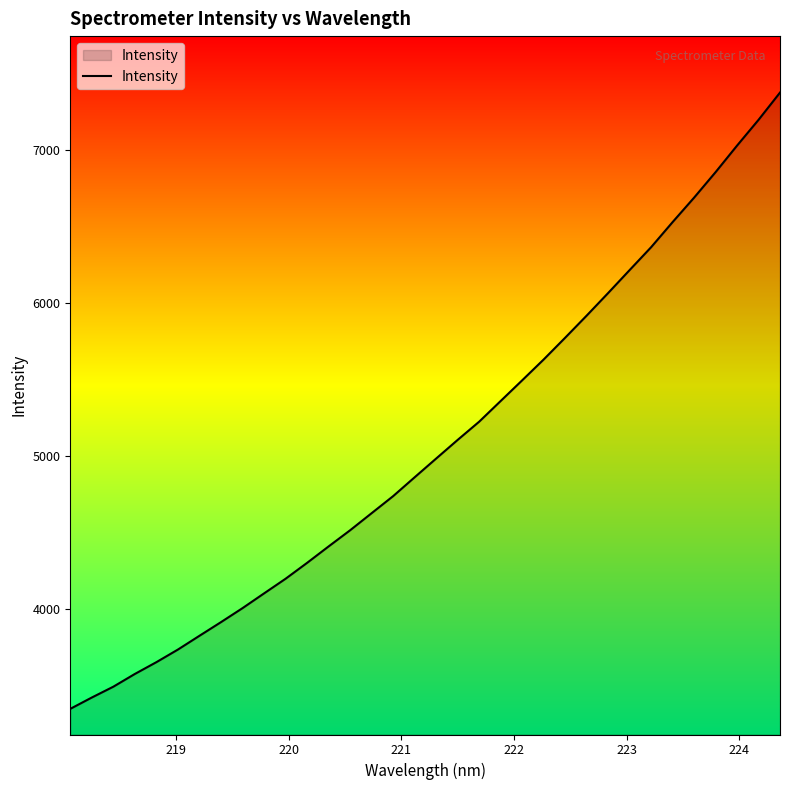

What is the minimum value shown in the chart?

3350.6